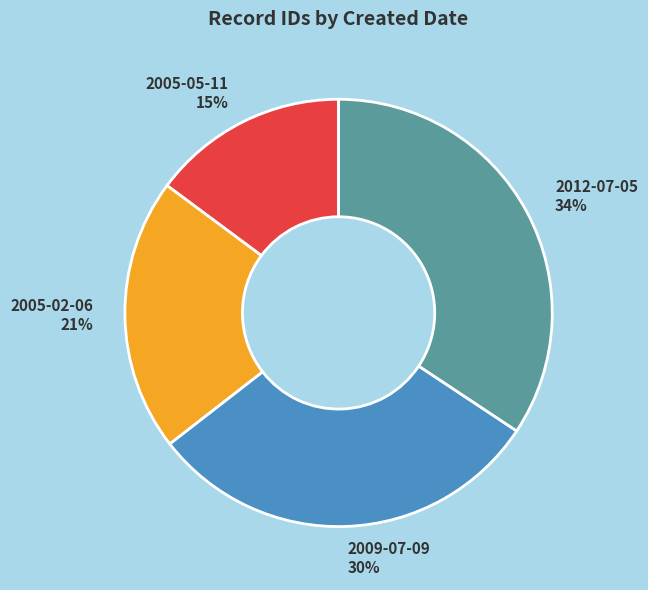

Combined, do 2009-07-09 and 2012-07-05 account for over 50%?

Yes